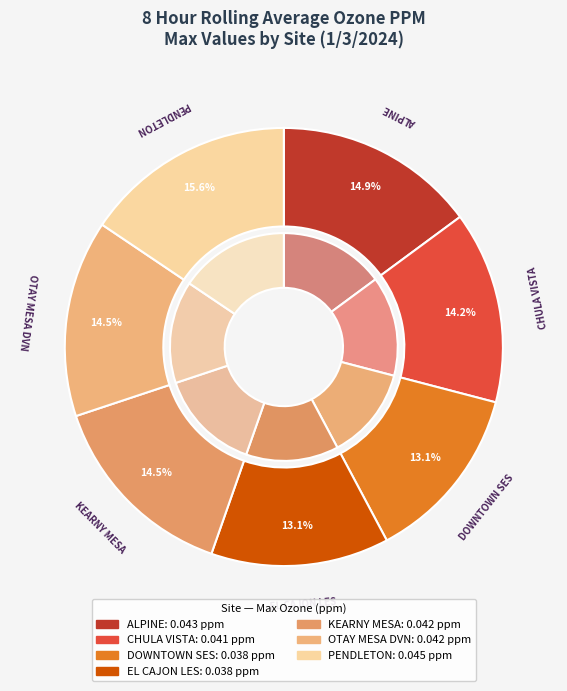

To the nearest percent, what is the difference between the largest and smallest slice percentages?

2%